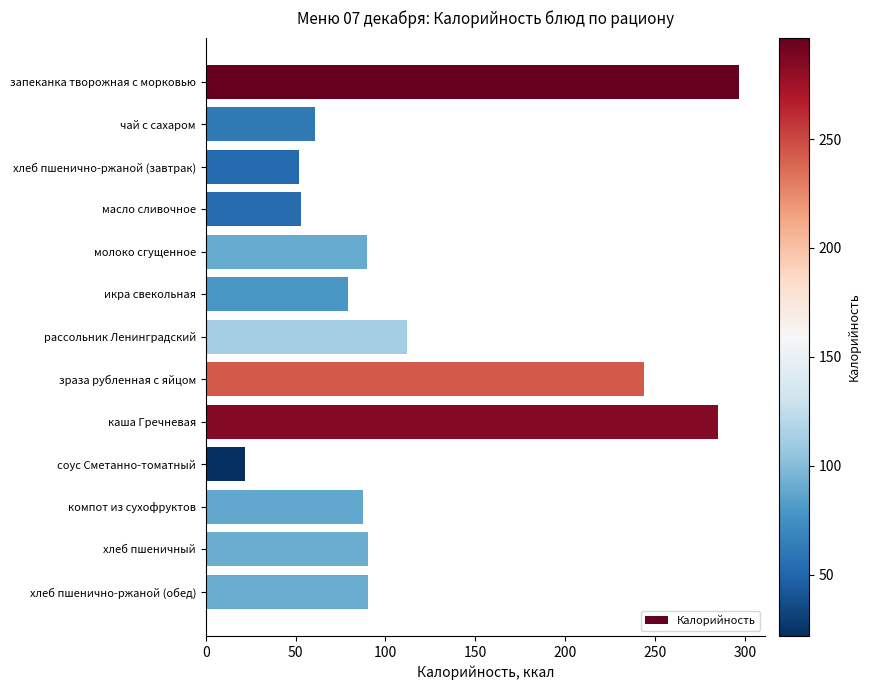

Is it true that the value at хлеб пшенично-ржаной (обед) is 90.4?

True